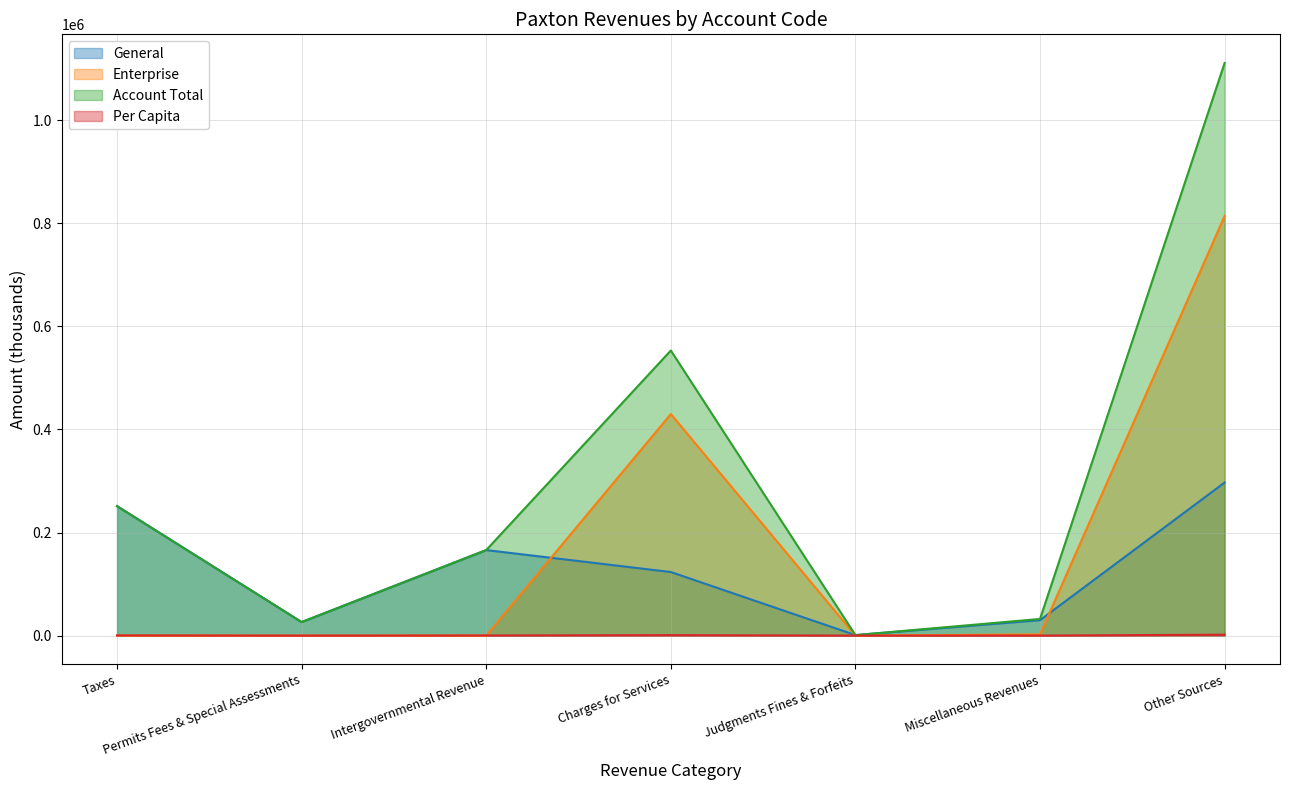

Count the number of data series in this chart.

4